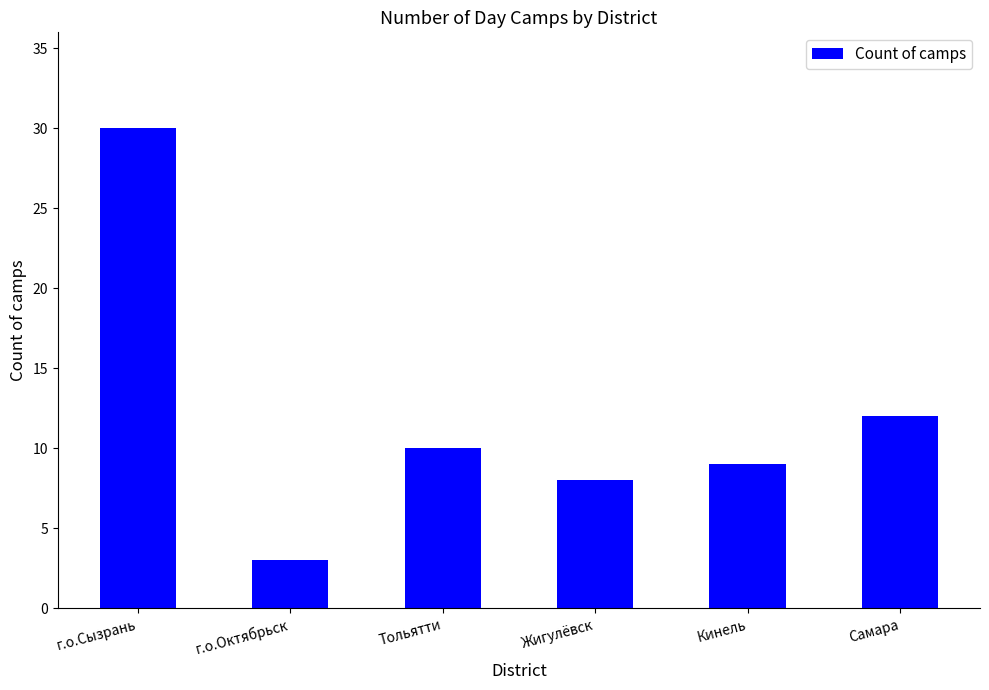

List the labels in order of value, smallest first.

г.о.Октябрьск, Жигулёвск, Кинель, Тольятти, Самара, г.о.Сызрань